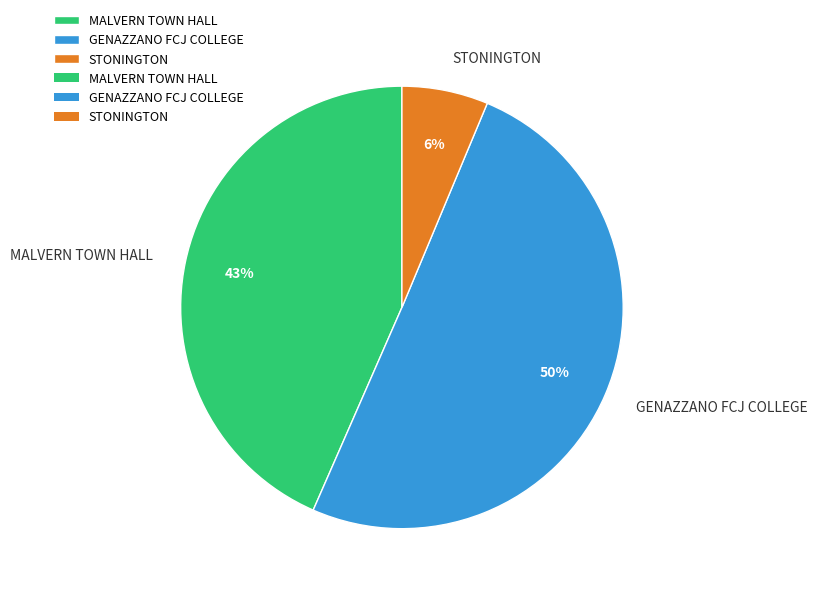

To the nearest percent, what is the average slice percentage?

33%